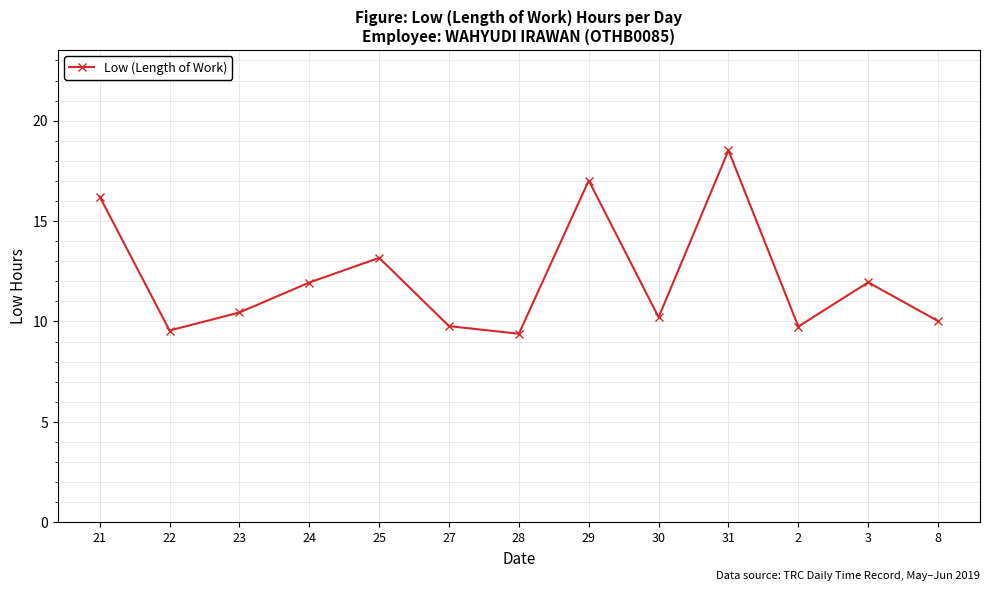

Between 31 and 23, which is larger?

31